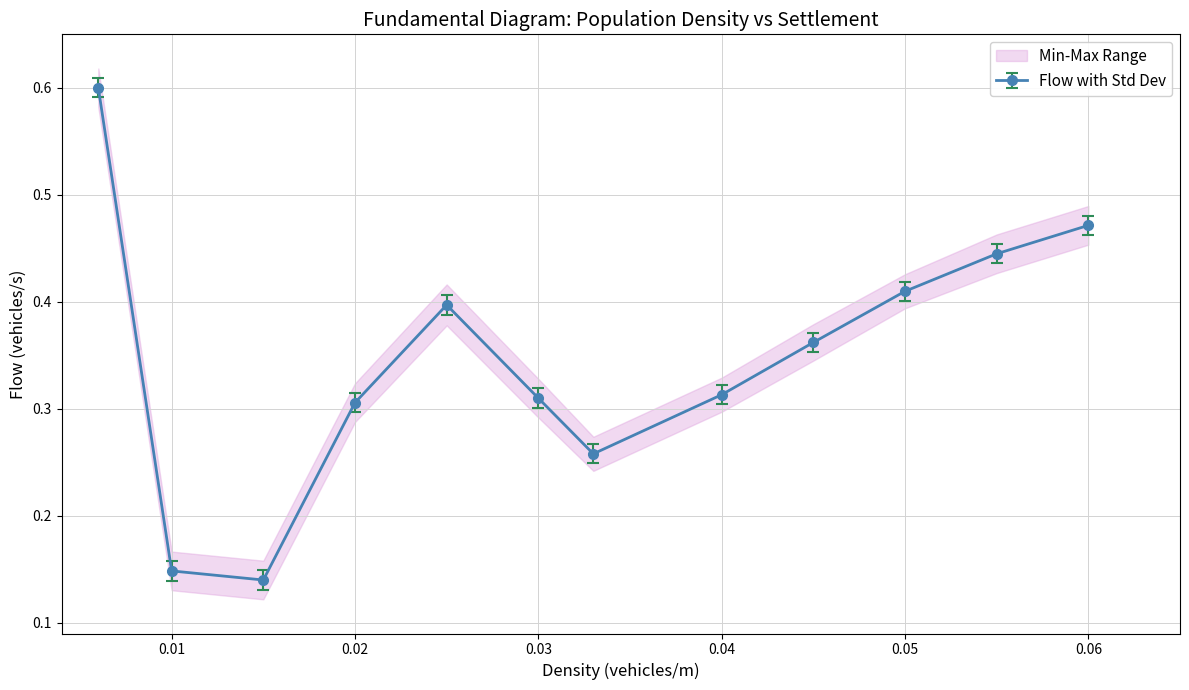

What is the highest value of the Flow with Std Dev series?

0.6